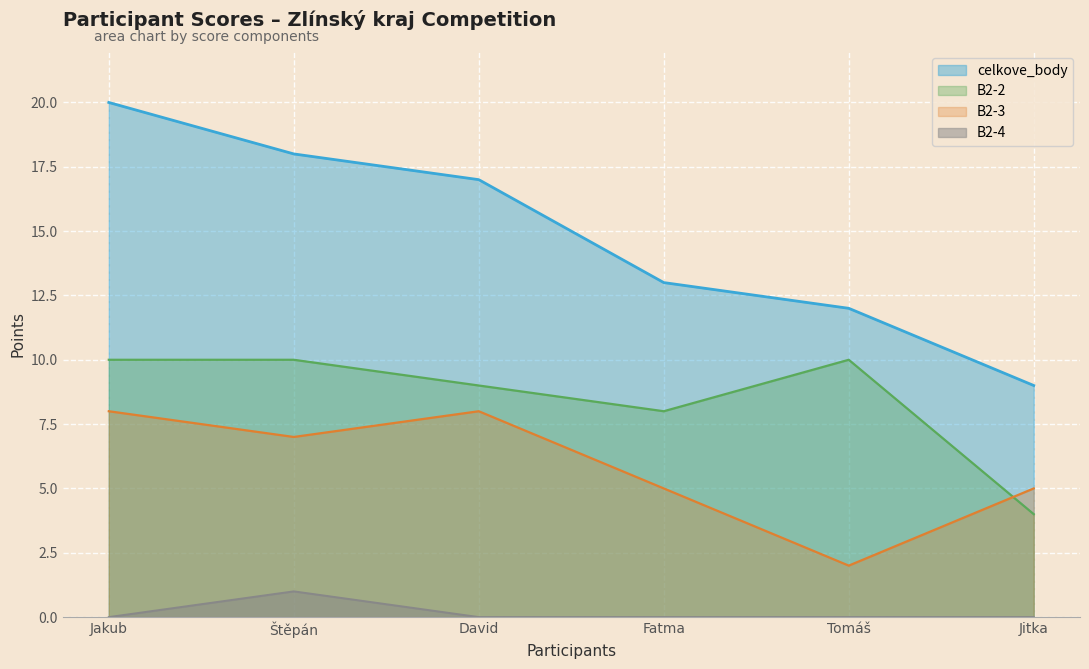

Is the value of B2-4 at Štěpán greater than the value of celkove_body at Fatma?

No